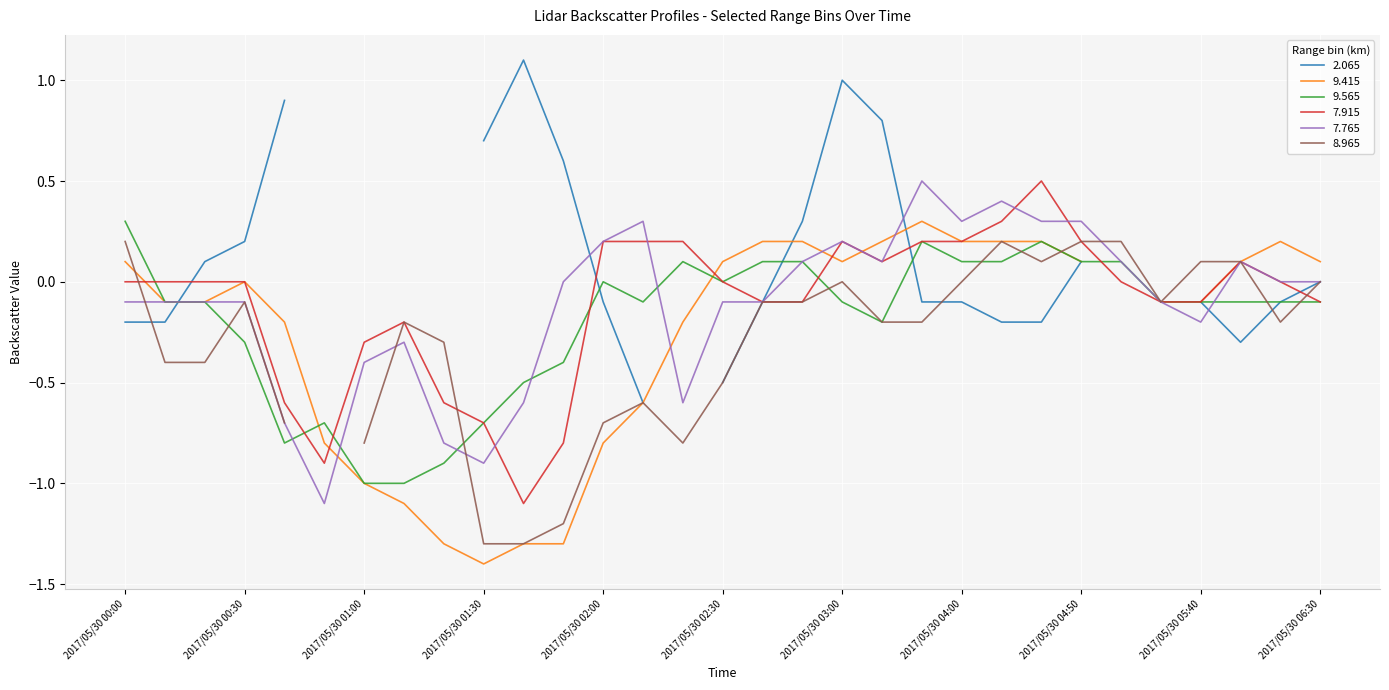

True or false: 9.565 has more than 1 interior local peaks.

True